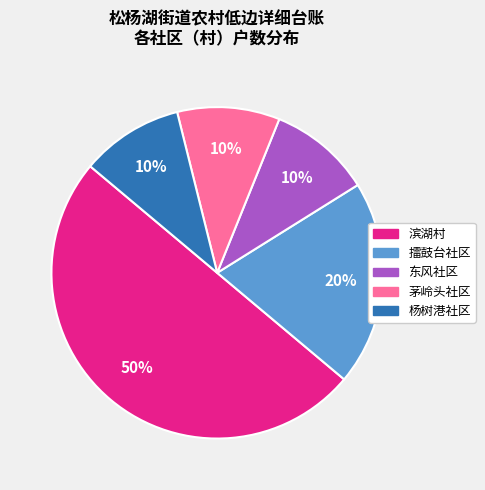

Between 茅岭头社区 and 滨湖村, which is larger?

滨湖村